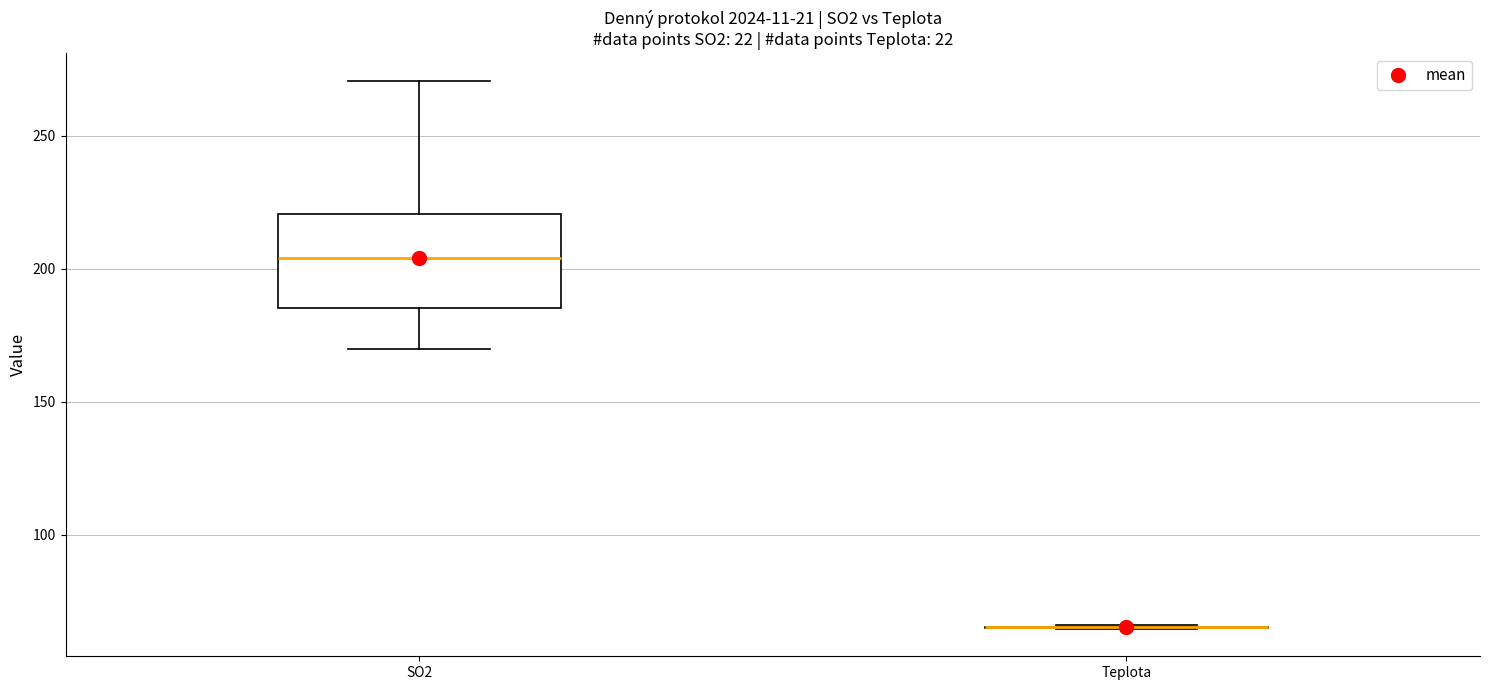

Which box is the tallest, from its lower edge to its upper edge?

SO2